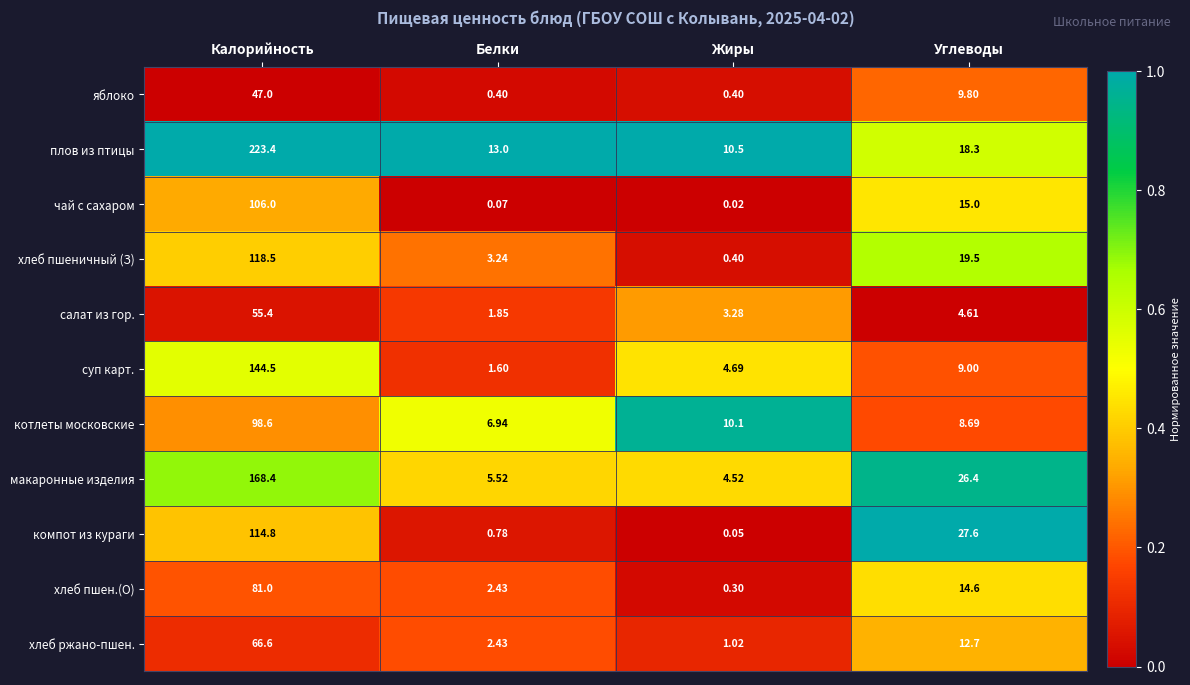

Is the value of компот из кураги at Жиры greater than the value of хлеб ржано-пшен. at Углеводы?

No